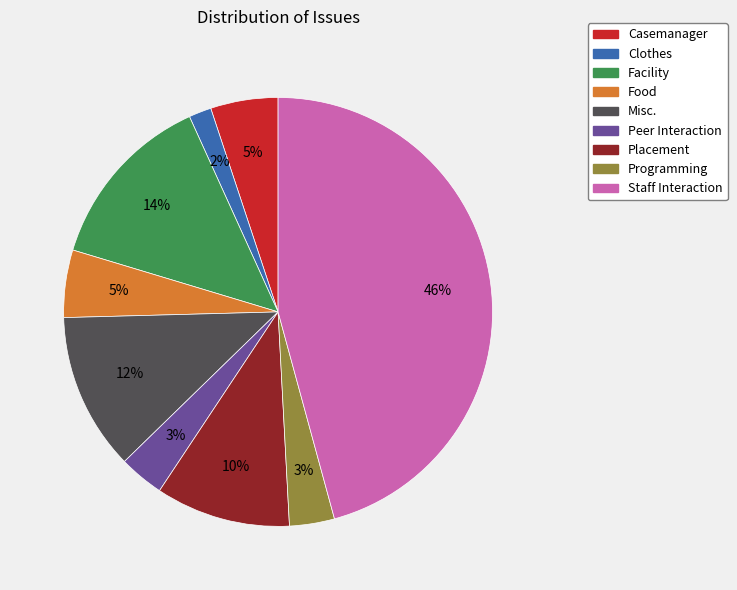

Does any single category account for the majority?

No